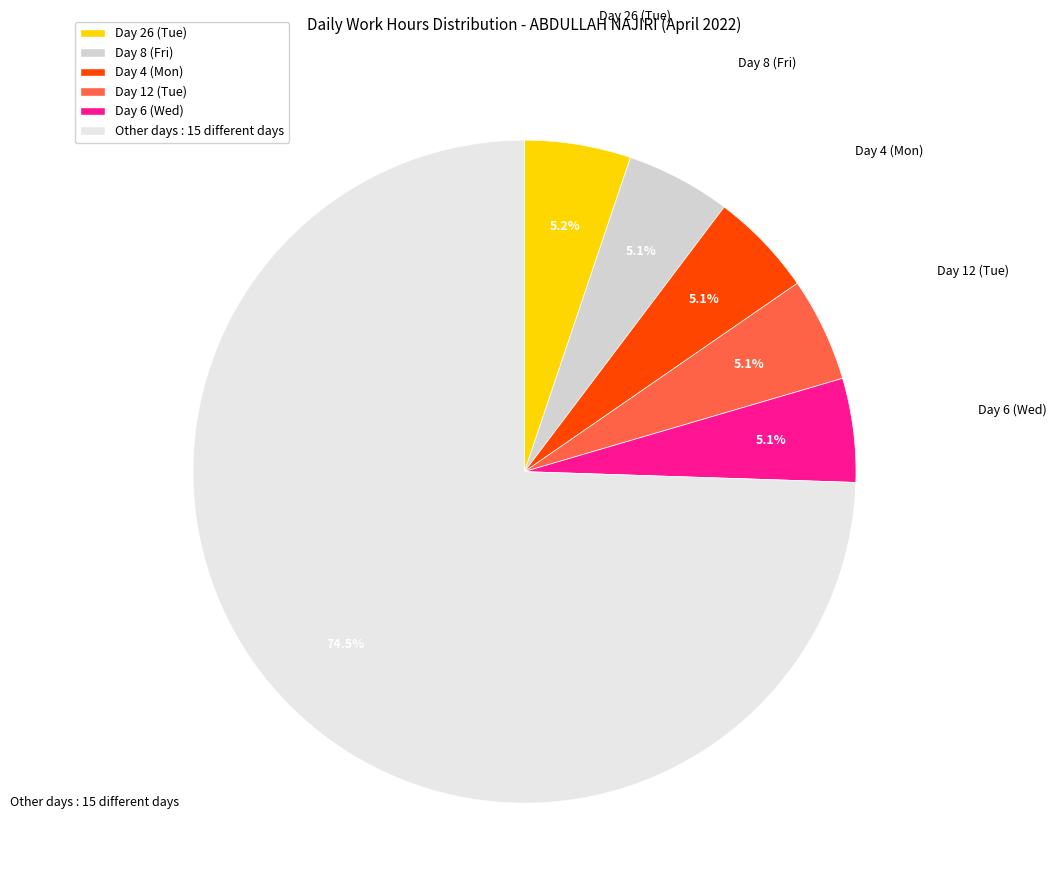

Which slice is the largest?

Other days : 15 different days